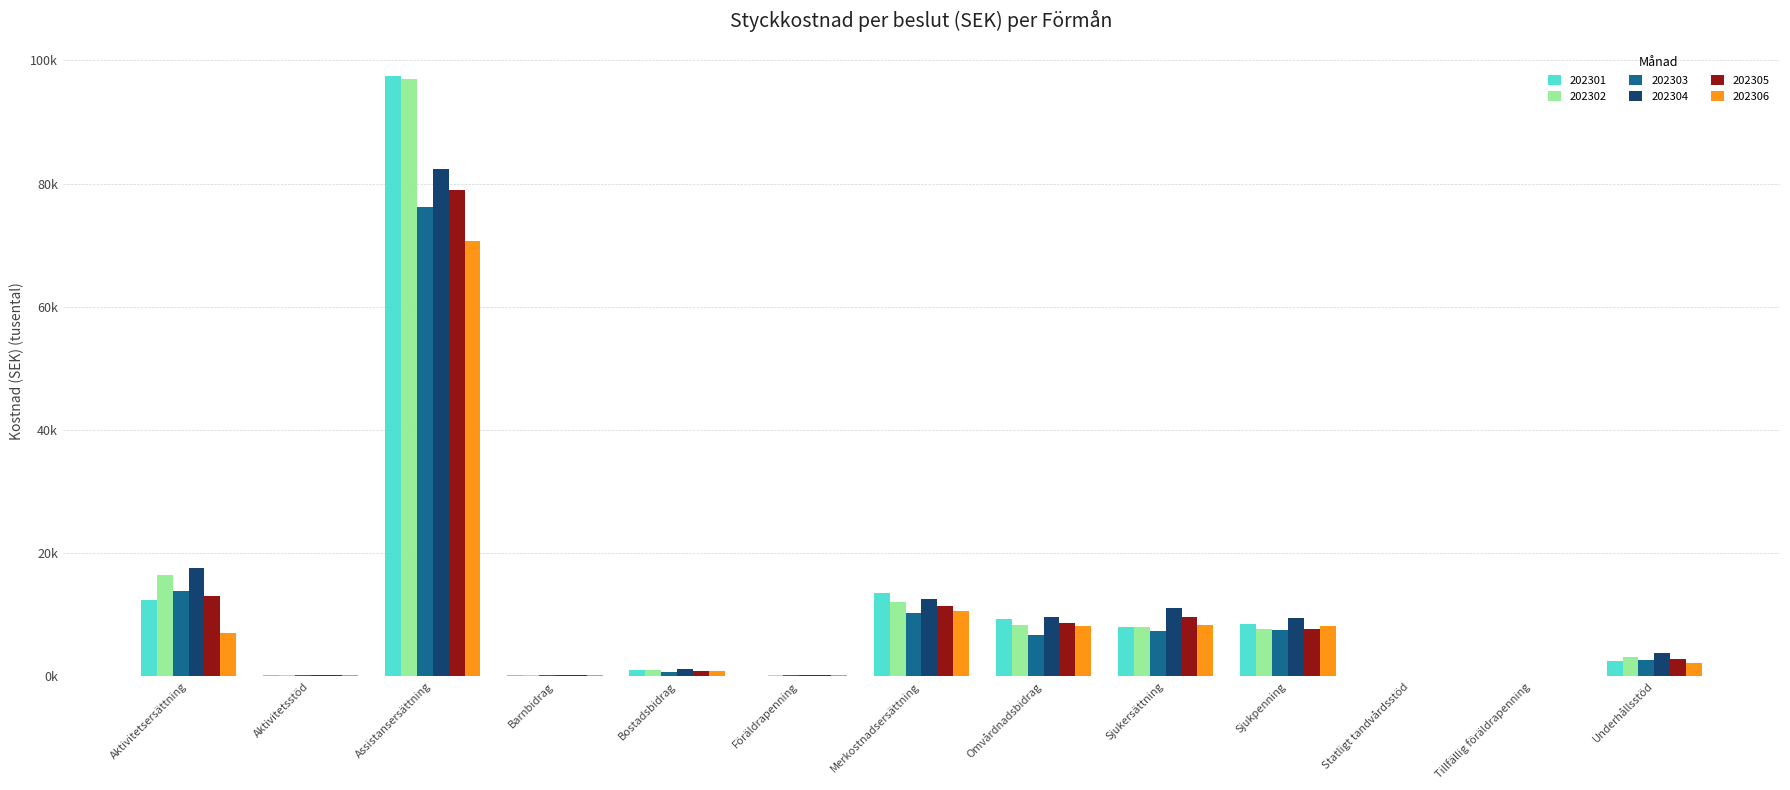

What are all the series names shown in the legend?

202301, 202302, 202303, 202304, 202305, 202306